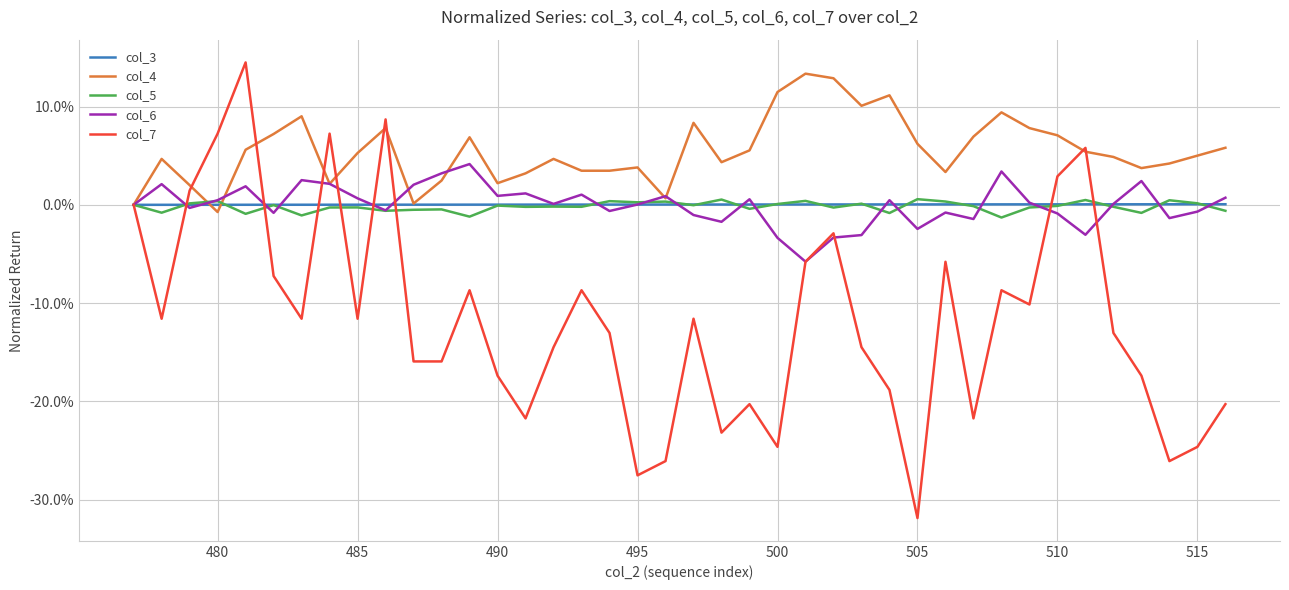

Is this an area chart (filled region under the line)?

No